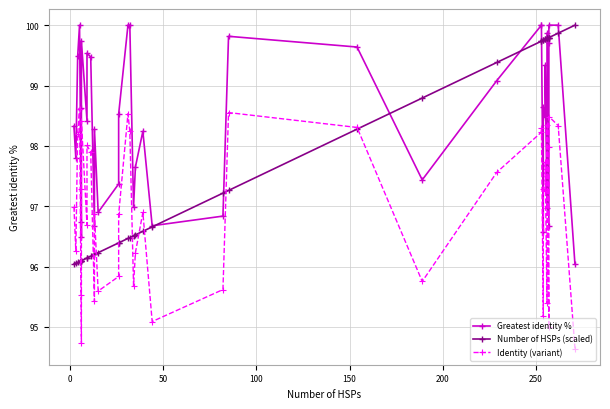

True or false: Greatest identity % has more than 0 interior local peaks.

True